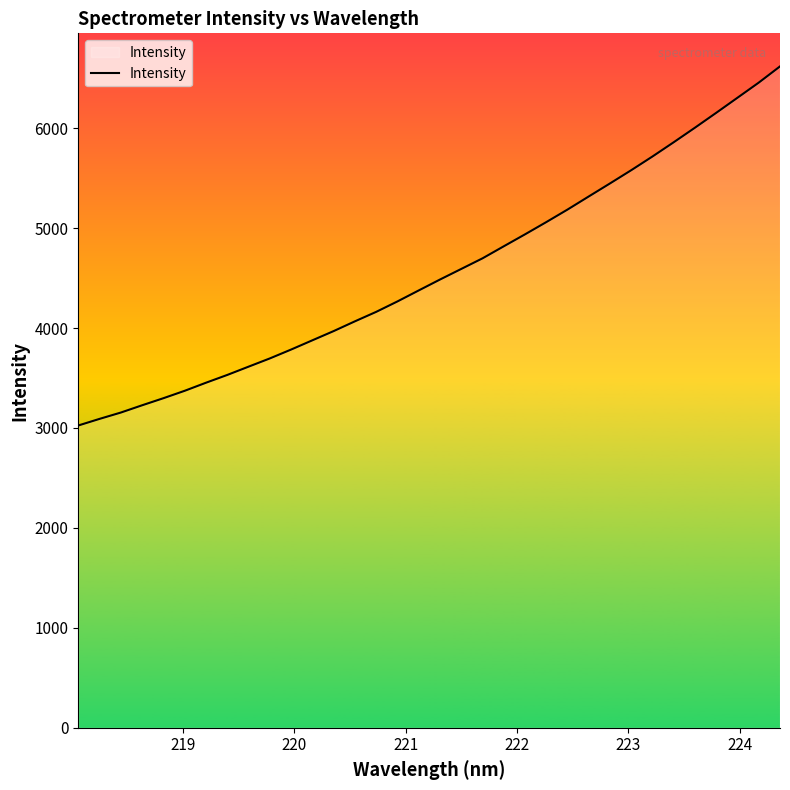

What is the difference between the maximum and minimum values?

3593.4